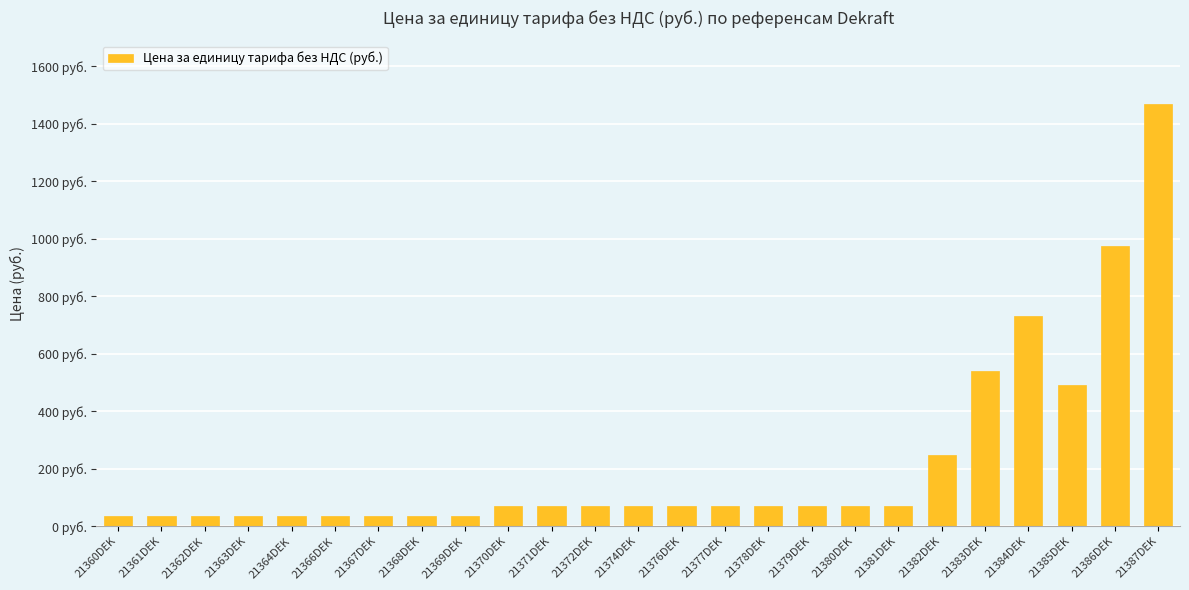

List the labels in order of value, smallest first.

21360DEK, 21361DEK, 21362DEK, 21363DEK, 21364DEK, 21366DEK, 21367DEK, 21368DEK, 21369DEK, 21370DEK, 21371DEK, 21372DEK, 21374DEK, 21376DEK, 21377DEK, 21378DEK, 21379DEK, 21380DEK, 21381DEK, 21382DEK, 21385DEK, 21383DEK, 21384DEK, 21386DEK, 21387DEK